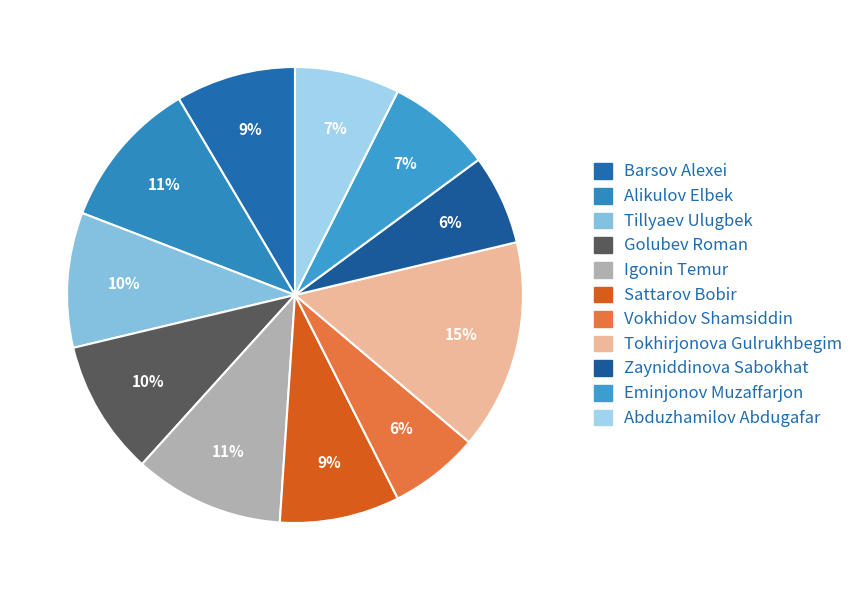

What is the total percentage of Sattarov Bobir and Zayniddinova Sabokhat?

14.9%